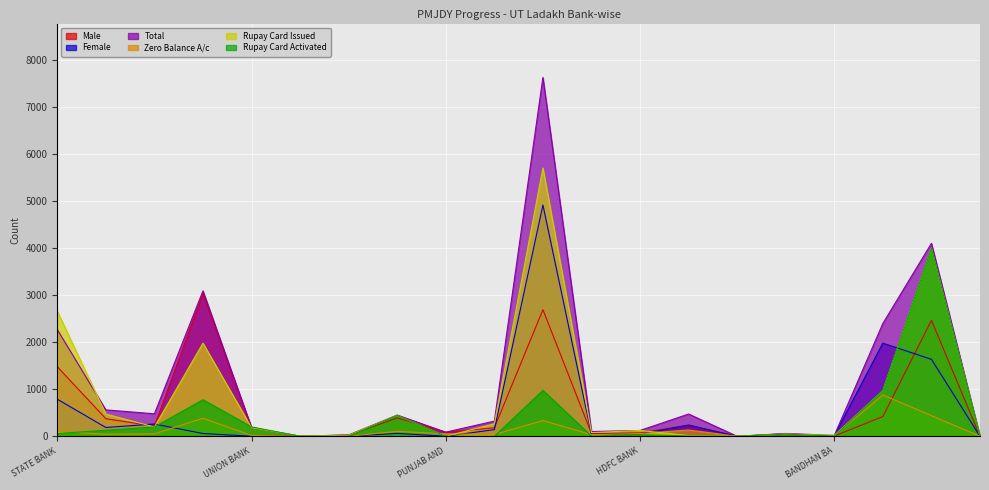

What is the difference between the Male values at ICICI BANK and STATE FINANCIAL CORPORATION?

59